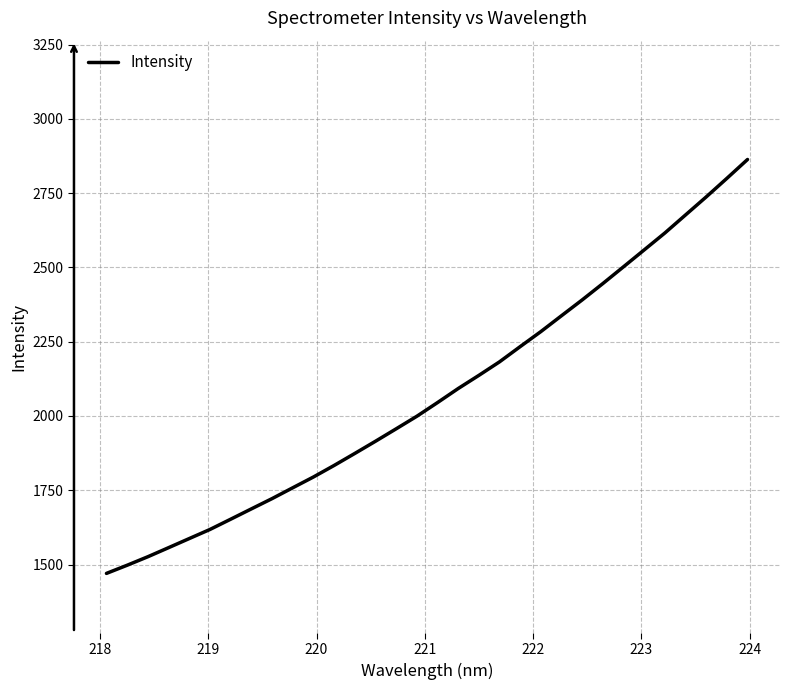

What is the difference between the maximum and minimum values?

1393.4